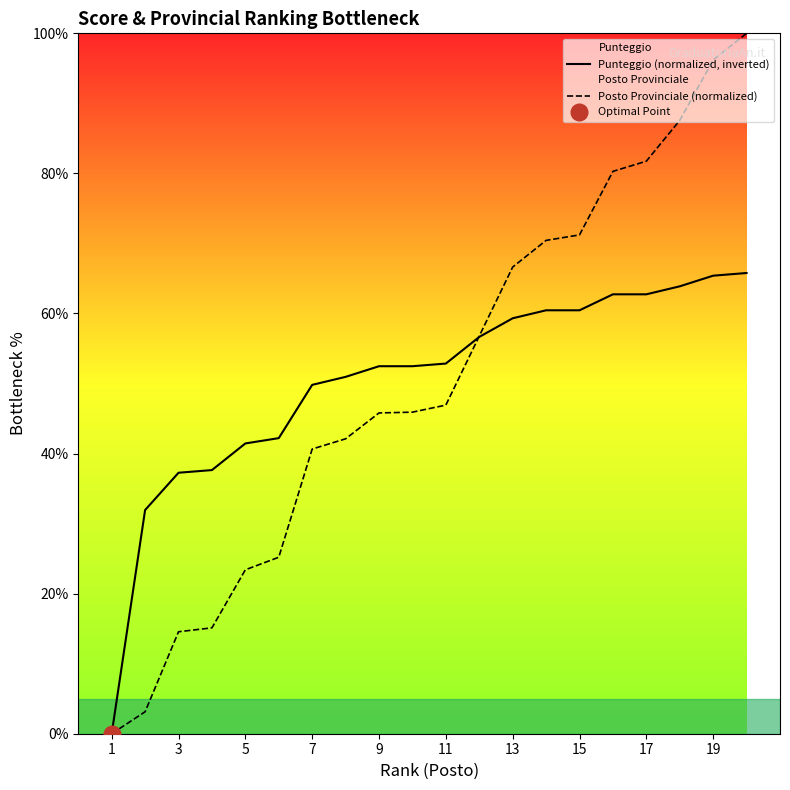

True or false: Punteggio (normalized, inverted) has a value of 27.0 at 11.

False